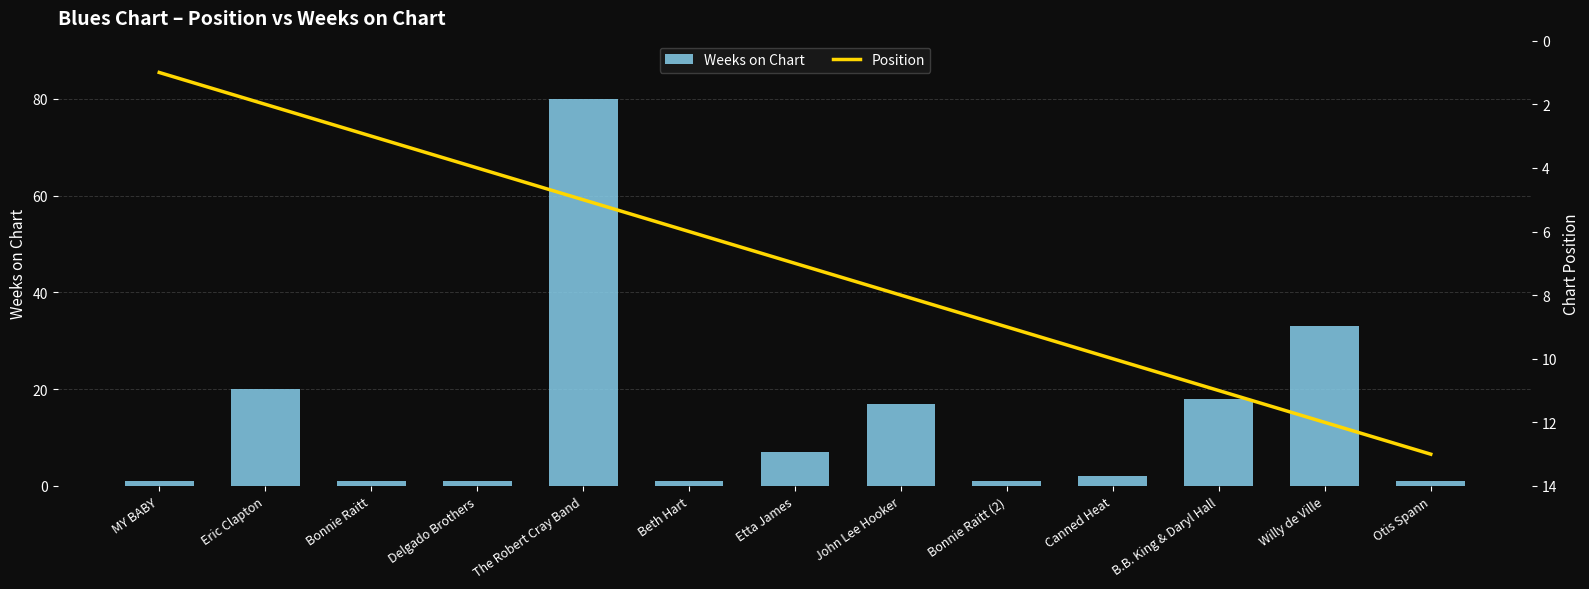

Rank the series at B.B. King & Daryl Hall from highest to lowest value.

Weeks on Chart, Position